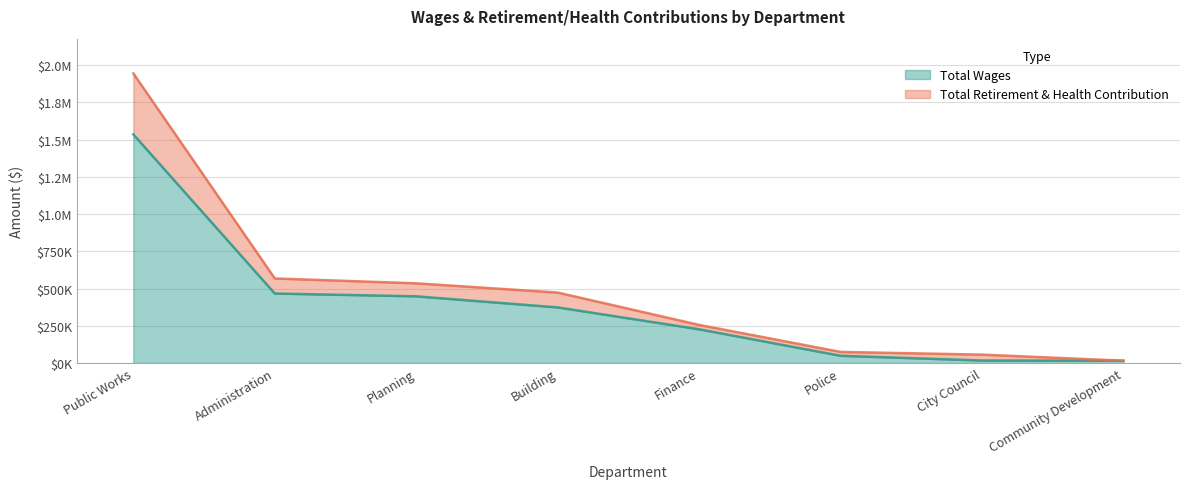

Is the value of Total Wages at Administration greater than the value of Total Retirement & Health Contribution at Public Works?

No